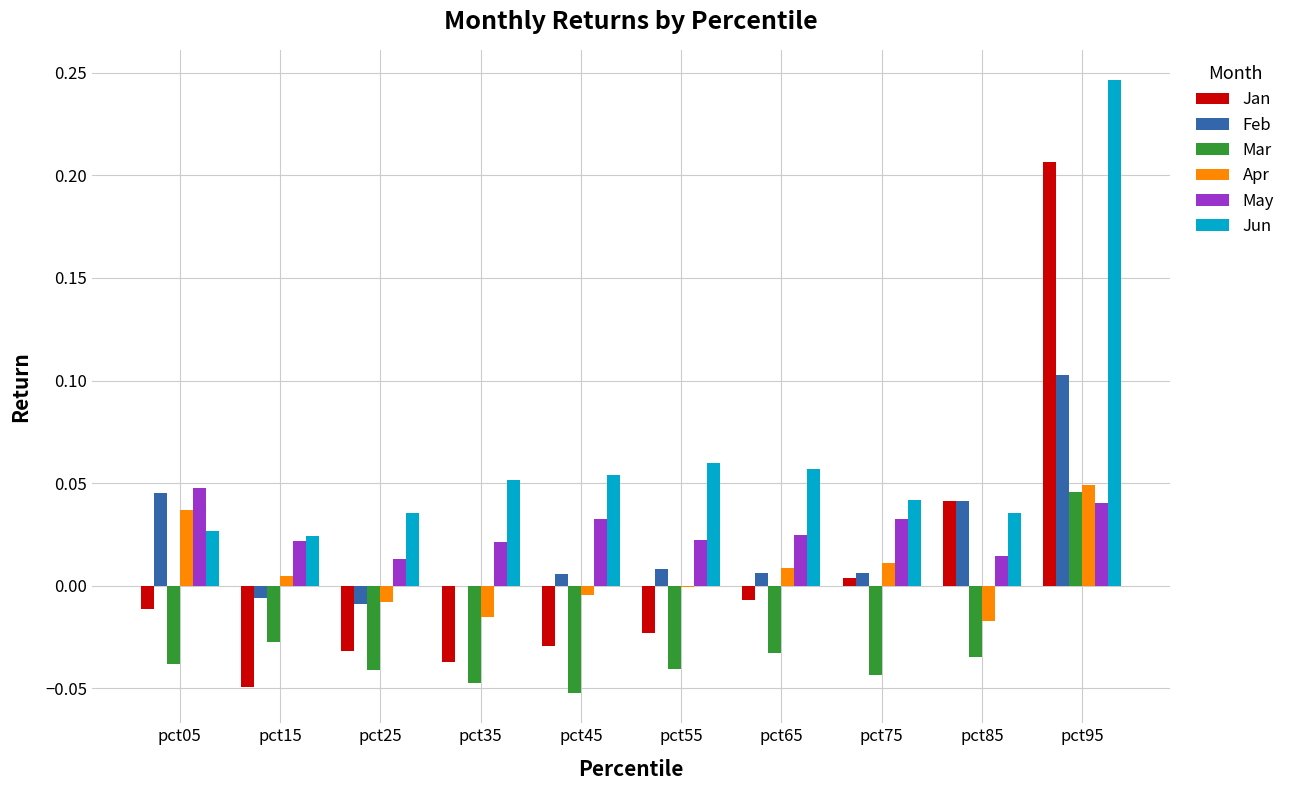

What is the sum of all Jun values?

0.6